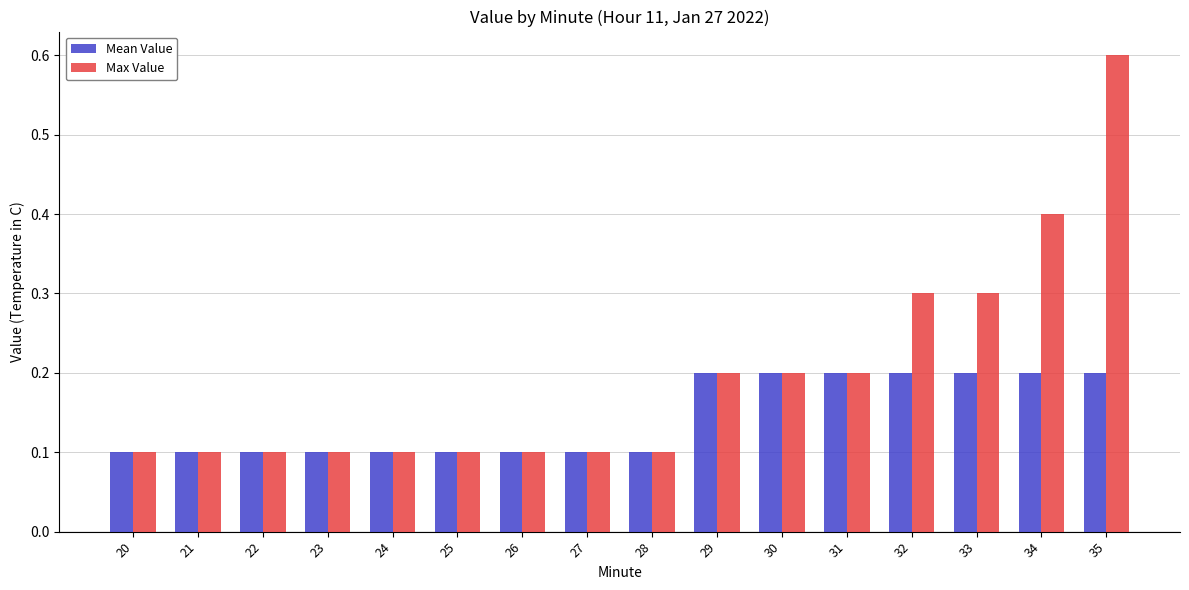

Reading left to right, what are all the values shown in this chart?

Mean Value: 0.1	0.1	0.1	0.1	0.1	0.1	0.1	0.1	0.1	0.2	0.2	0.2	0.2	0.2	0.2	0.2
Max Value: 0.1	0.1	0.1	0.1	0.1	0.1	0.1	0.1	0.1	0.2	0.2	0.2	0.3	0.3	0.4	0.6